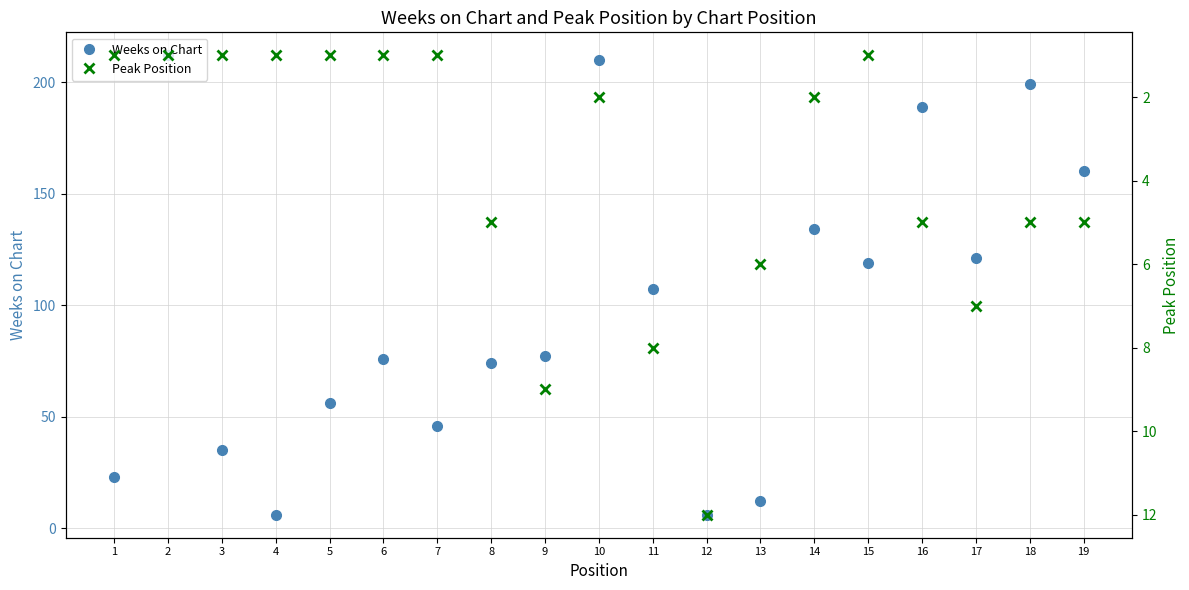

What is the total value across all series at 11?

115